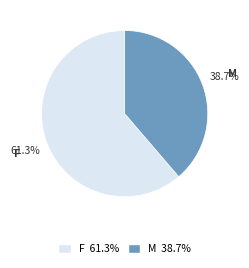

To the nearest percent, what is the average slice percentage?

50%